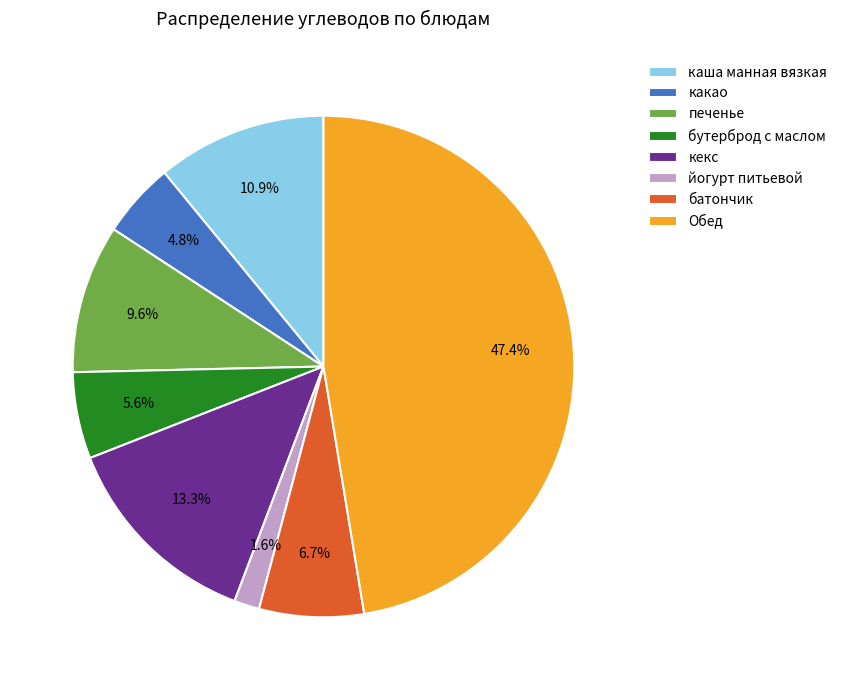

Does кекс account for over 50% of the chart?

No